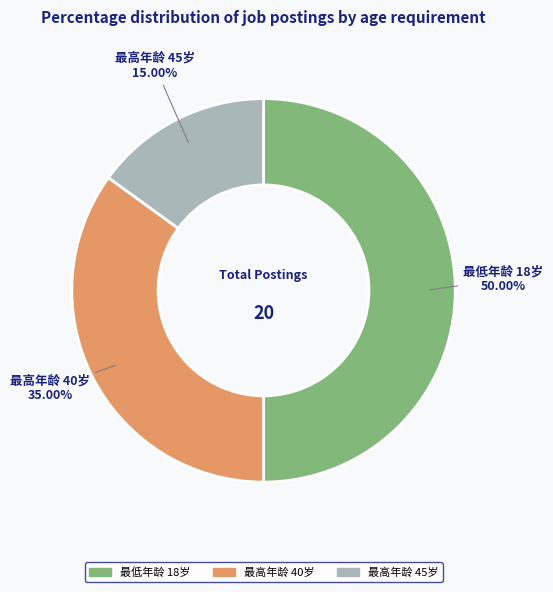

To the nearest percent, what is the difference between the largest and smallest slice percentages?

35%